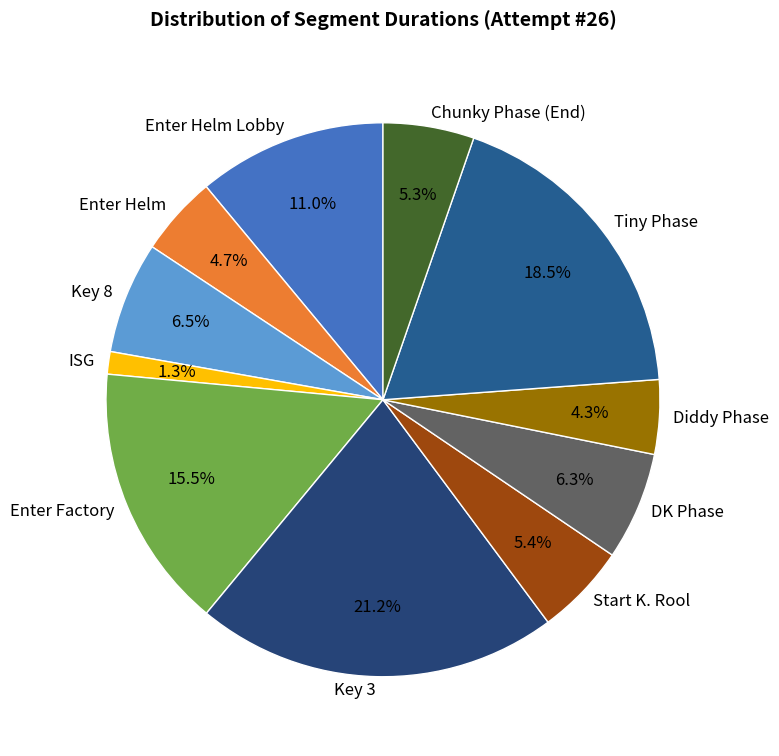

Approximately how many times larger is the value at Enter Helm compared to Enter Factory?

0.3